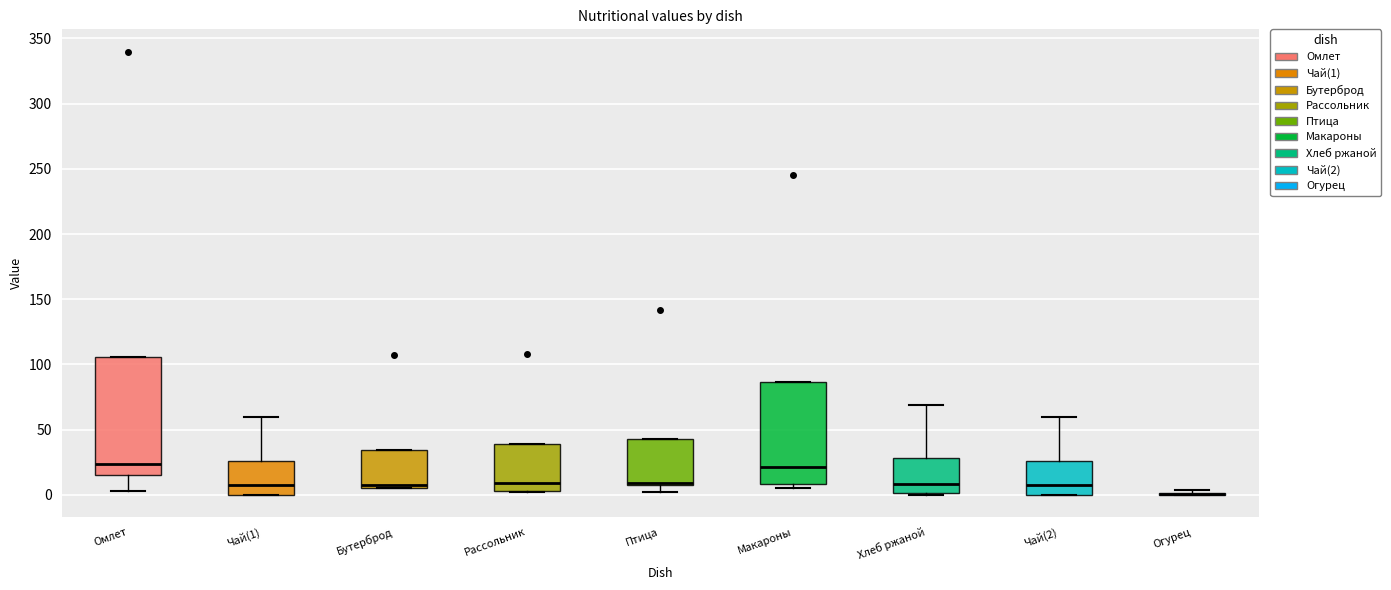

Which box is the tallest, from its lower edge to its upper edge?

Омлет